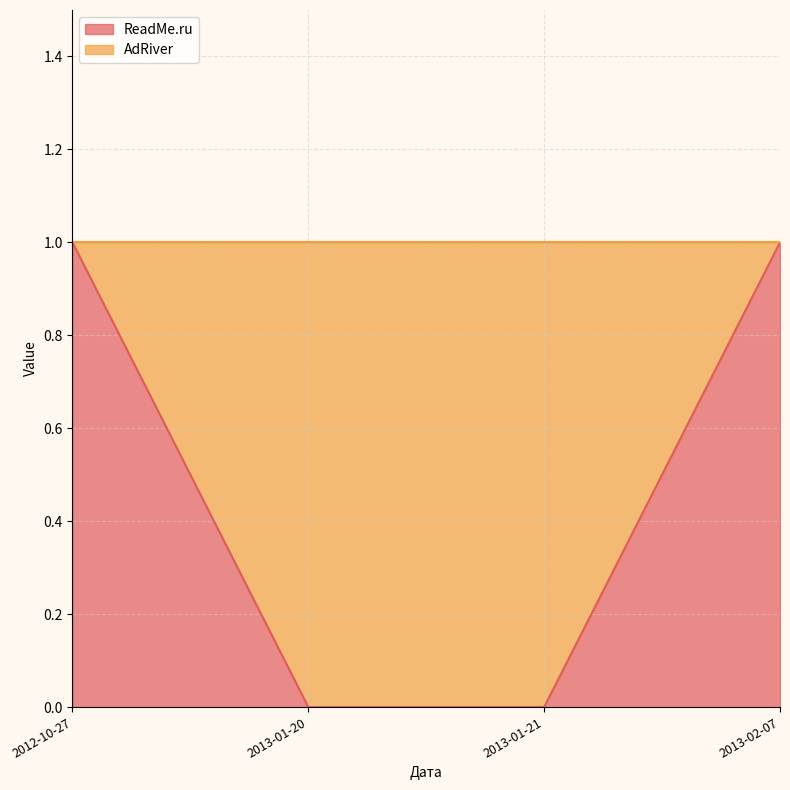

Rank the categories by value from highest to lowest.

2012-10-27, 2013-02-07, 2013-01-20, 2013-01-21